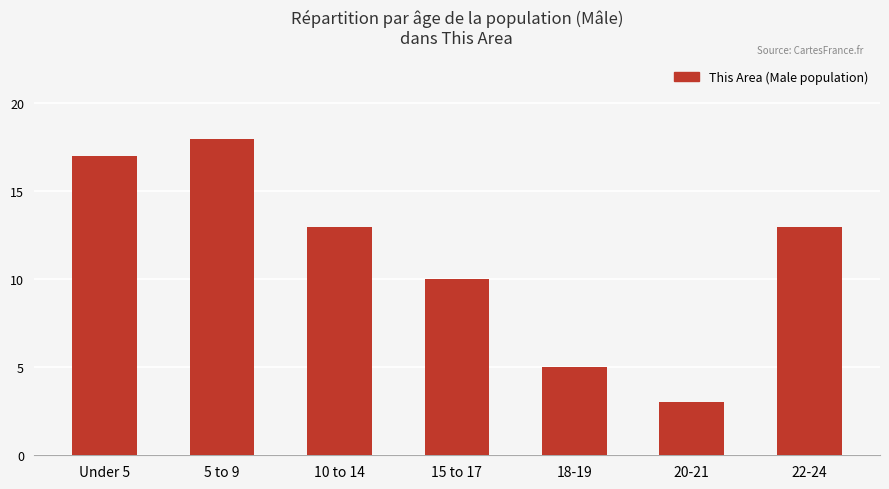

Reading left to right, what are all the values shown in this chart?

Under 5=17	5 to 9=18	10 to 14=13	15 to 17=10	18-19=5	20-21=3	22-24=13